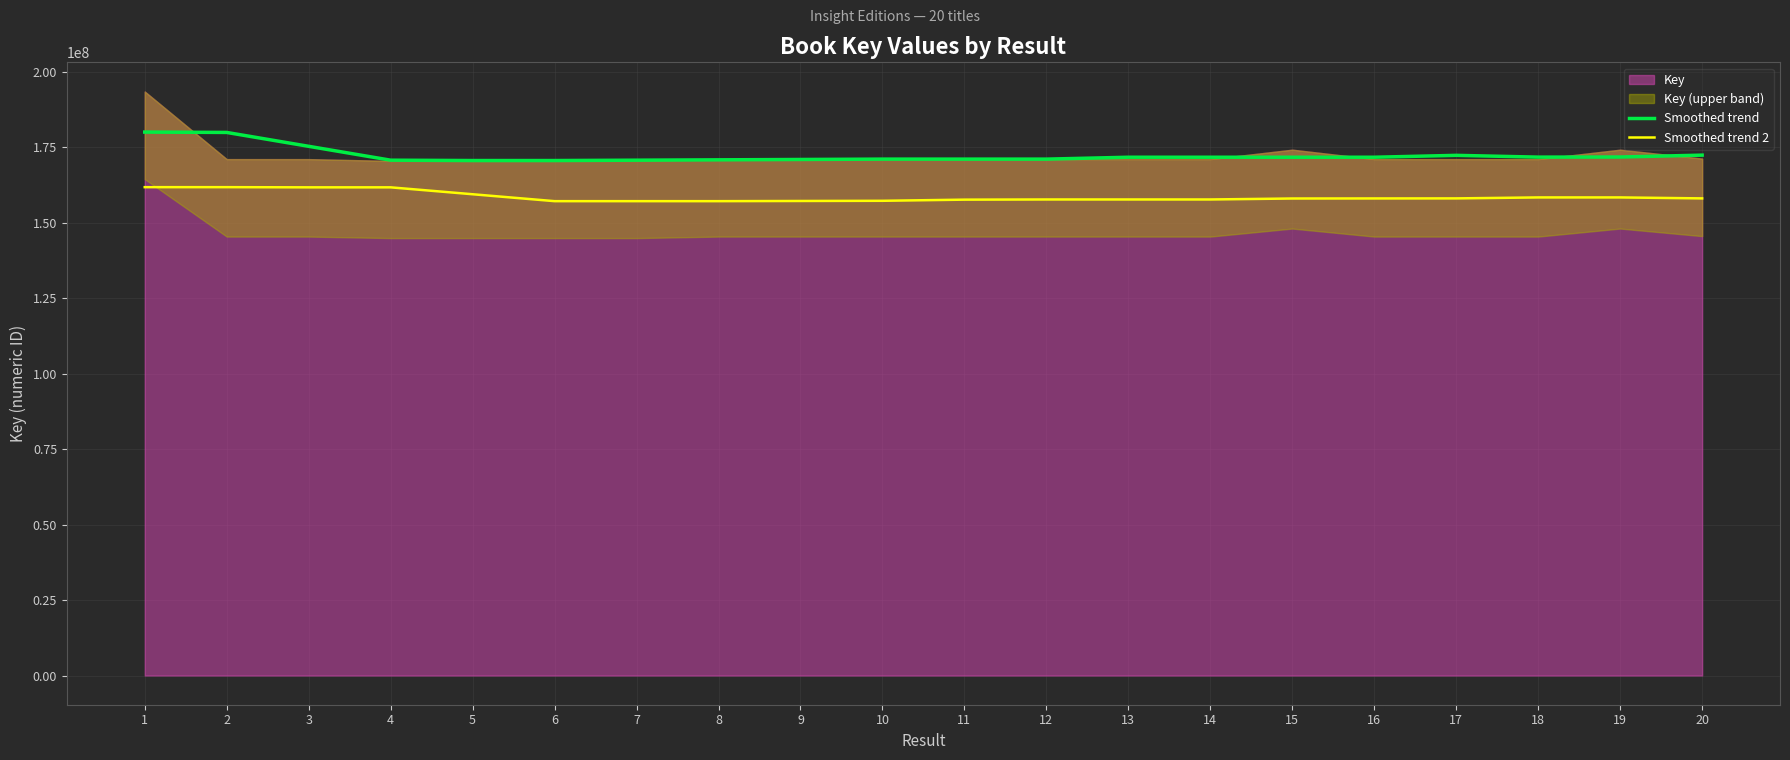

Is the value of Smoothed trend at 7 greater than the value of Smoothed trend 2 at 19?

Yes